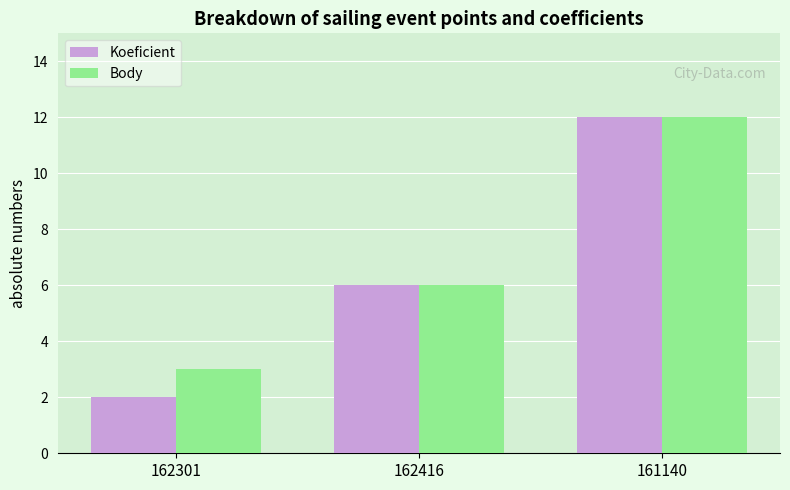

What is the smallest value displayed?

2